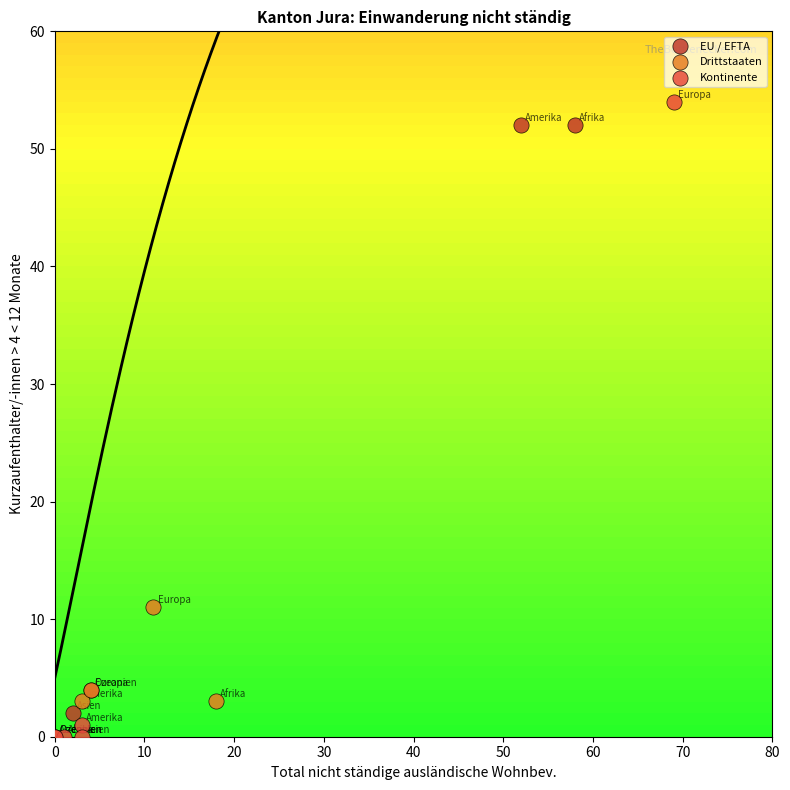

Which series has the widest spread of Y values?

Kontinente